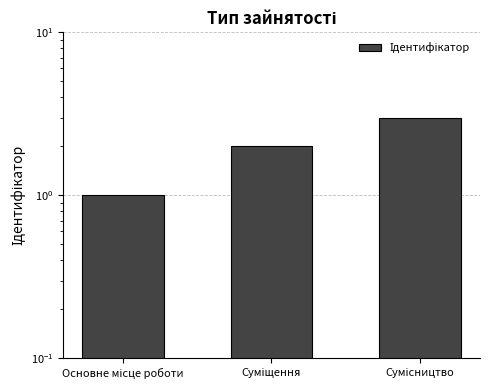

What is the value of the 1st bar from the left?

1